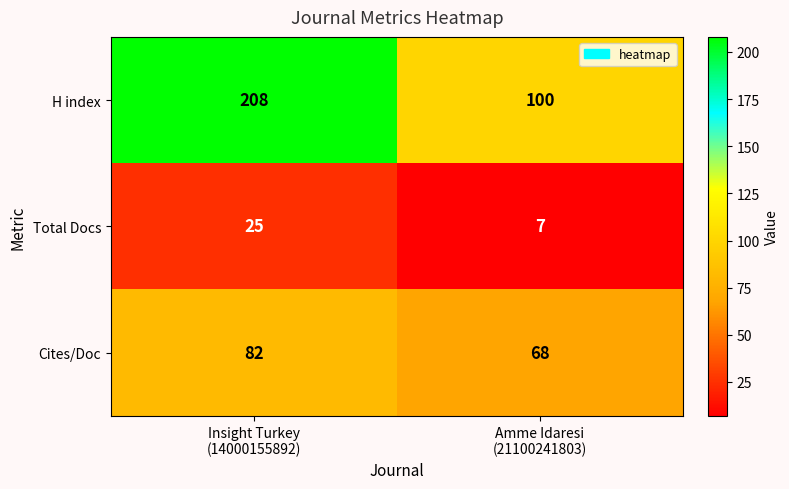

Count the number of data series in this chart.

3